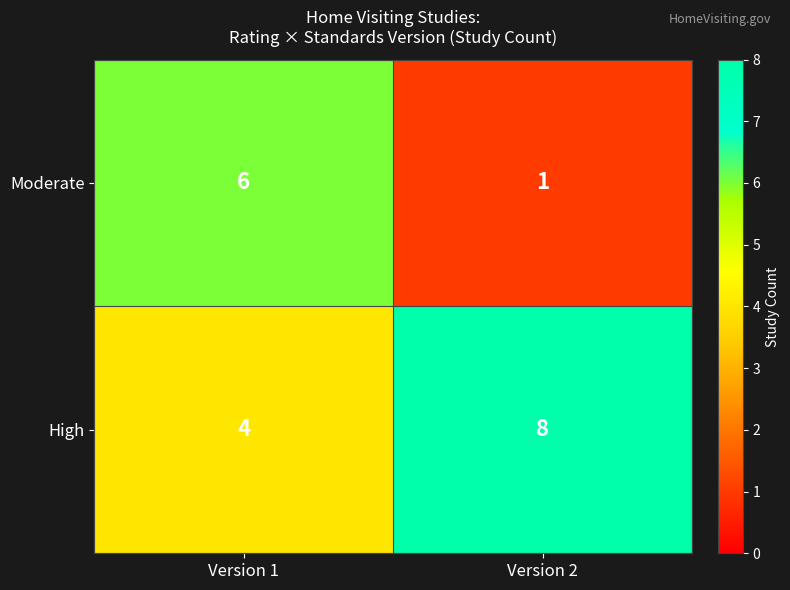

How many data points does each series have?

2